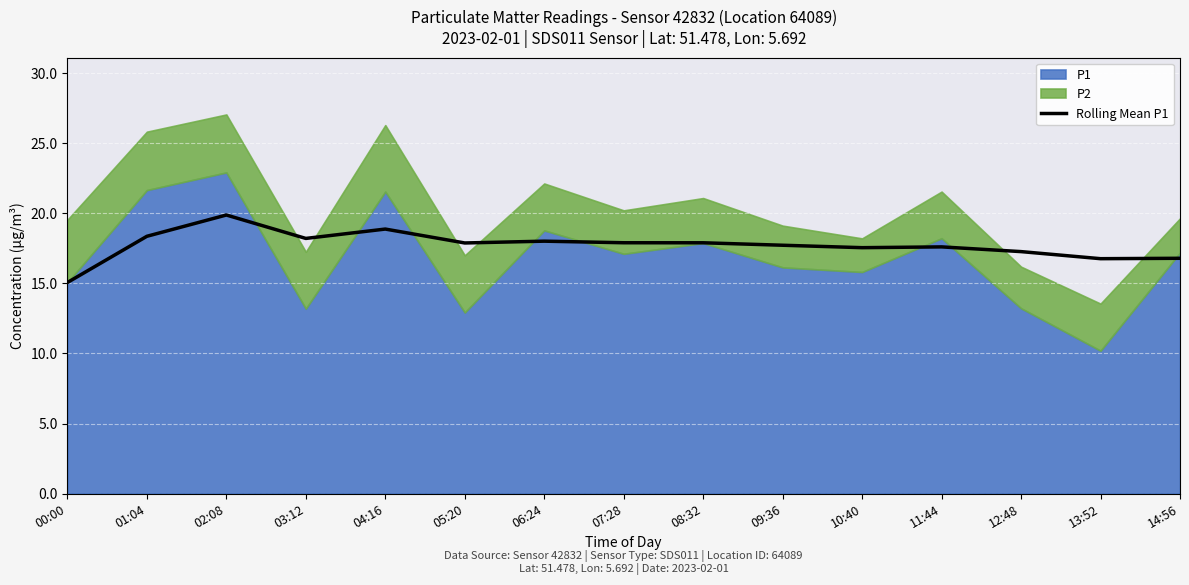

What is the difference between the maximum and minimum values?

4.8